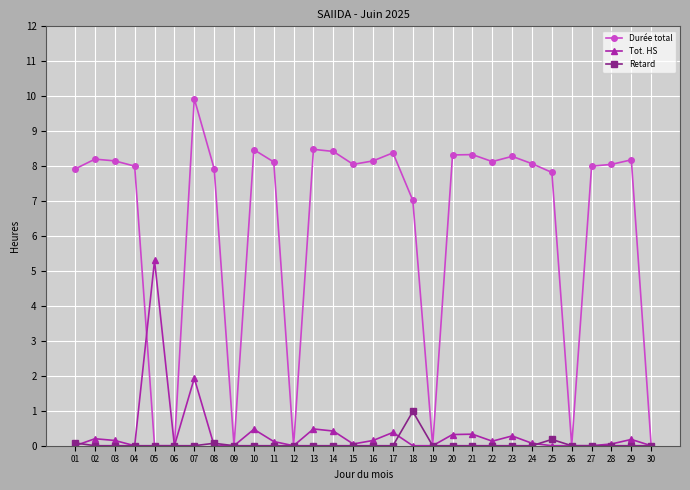

What are all the series names shown in the legend?

Durée total, Tot. HS, Retard